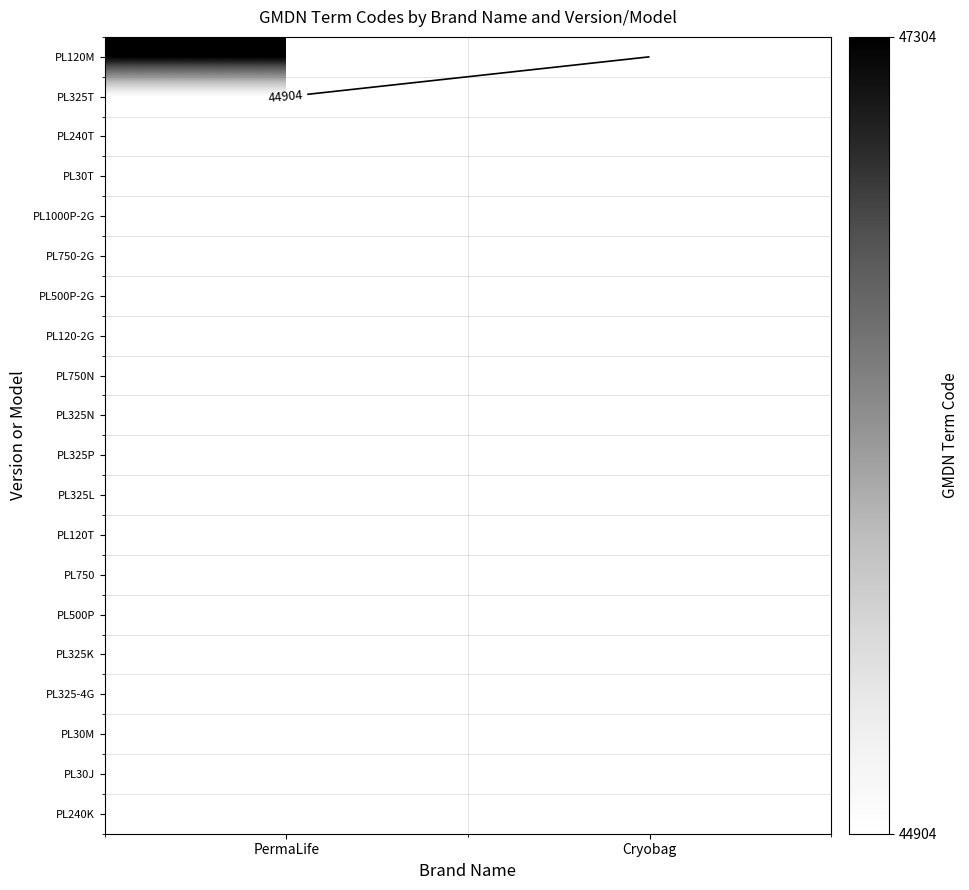

How many distinct data groups are displayed?

20